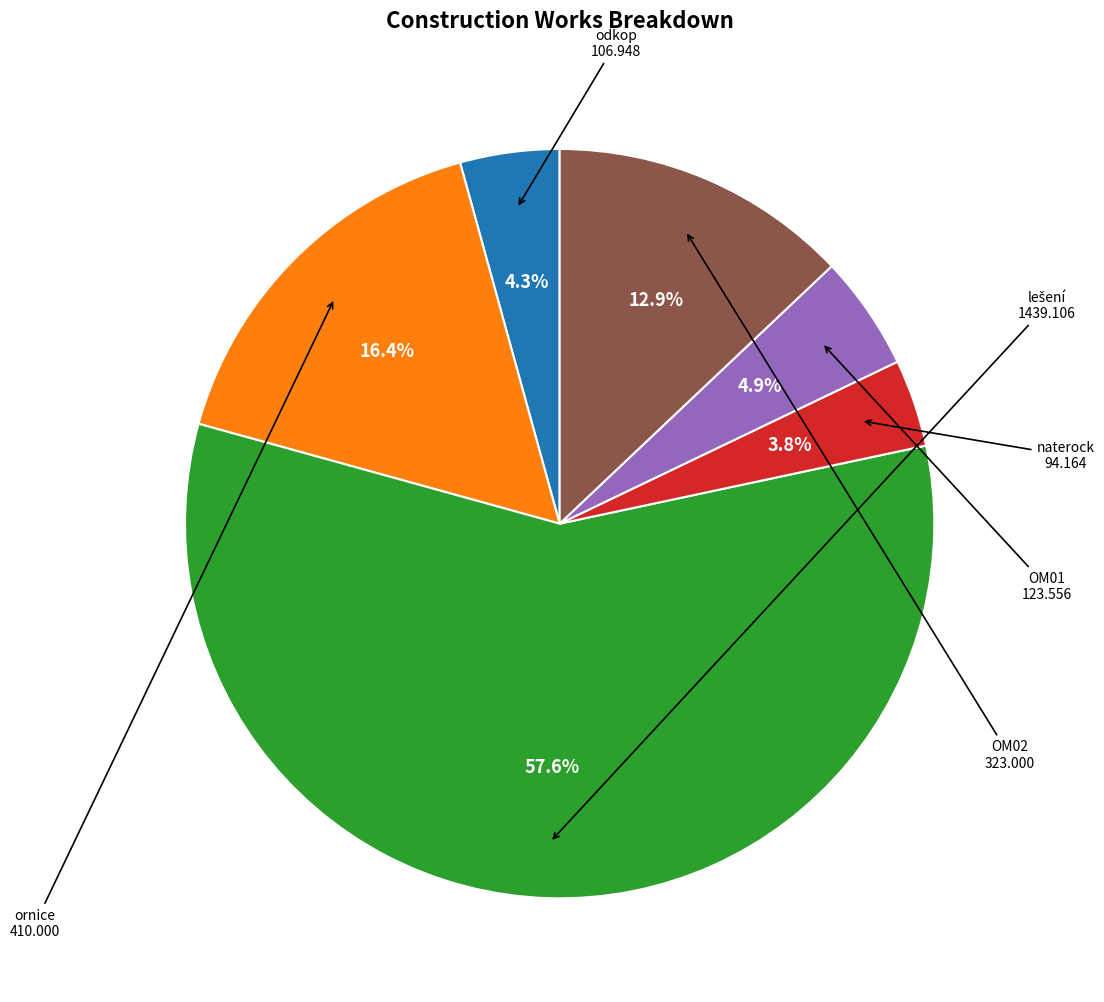

Is there any slice that represents more than half of the pie?

Yes